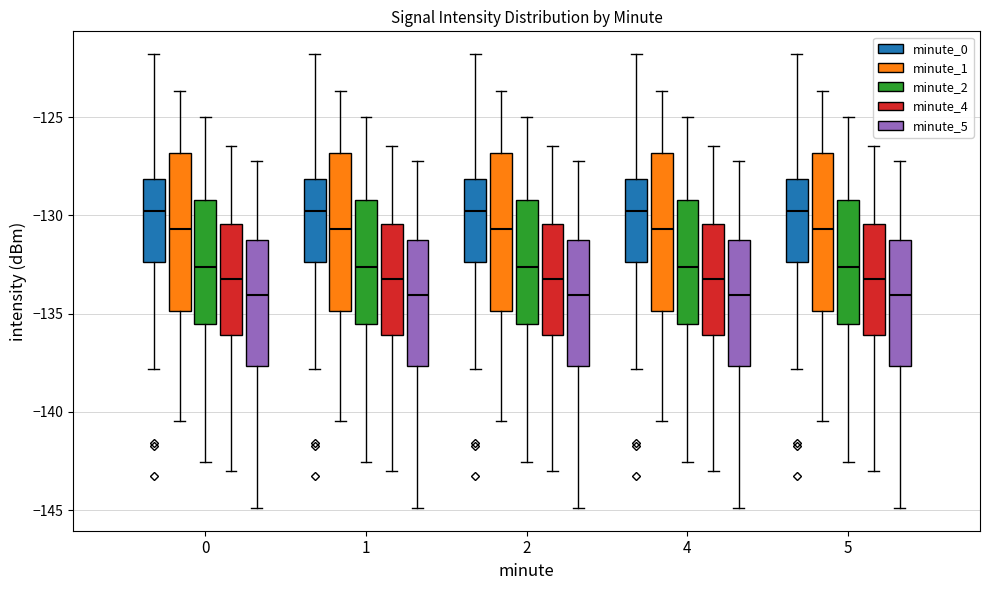

Reading left to right, read every box against the y-axis: the position of its median line, the range the box covers, and the ends of its whiskers. The values are not printed on the chart, so give them approximately, as read against the axis.

0 (minute_0): median -130.0, box -132.5 to -128.0, whiskers -138.0 to -122.0
0 (minute_1): median -130.5, box -135.0 to -127.0, whiskers -140.5 to -123.5
0 (minute_2): median -132.5, box -135.5 to -129.0, whiskers -142.5 to -125.0
0 (minute_4): median -133.0, box -136.0 to -130.5, whiskers -143.0 to -126.5
0 (minute_5): median -134.0, box -137.5 to -131.0, whiskers -145.0 to -127.0
1 (minute_0): median -130.0, box -132.5 to -128.0, whiskers -138.0 to -122.0
1 (minute_1): median -130.5, box -135.0 to -127.0, whiskers -140.5 to -123.5
1 (minute_2): median -132.5, box -135.5 to -129.0, whiskers -142.5 to -125.0
1 (minute_4): median -133.0, box -136.0 to -130.5, whiskers -143.0 to -126.5
1 (minute_5): median -134.0, box -137.5 to -131.0, whiskers -145.0 to -127.0
2 (minute_0): median -130.0, box -132.5 to -128.0, whiskers -138.0 to -122.0
2 (minute_1): median -130.5, box -135.0 to -127.0, whiskers -140.5 to -123.5
2 (minute_2): median -132.5, box -135.5 to -129.0, whiskers -142.5 to -125.0
2 (minute_4): median -133.0, box -136.0 to -130.5, whiskers -143.0 to -126.5
2 (minute_5): median -134.0, box -137.5 to -131.0, whiskers -145.0 to -127.0
4 (minute_0): median -130.0, box -132.5 to -128.0, whiskers -138.0 to -122.0
4 (minute_1): median -130.5, box -135.0 to -127.0, whiskers -140.5 to -123.5
4 (minute_2): median -132.5, box -135.5 to -129.0, whiskers -142.5 to -125.0
4 (minute_4): median -133.0, box -136.0 to -130.5, whiskers -143.0 to -126.5
4 (minute_5): median -134.0, box -137.5 to -131.0, whiskers -145.0 to -127.0
5 (minute_0): median -130.0, box -132.5 to -128.0, whiskers -138.0 to -122.0
5 (minute_1): median -130.5, box -135.0 to -127.0, whiskers -140.5 to -123.5
5 (minute_2): median -132.5, box -135.5 to -129.0, whiskers -142.5 to -125.0
5 (minute_4): median -133.0, box -136.0 to -130.5, whiskers -143.0 to -126.5
5 (minute_5): median -134.0, box -137.5 to -131.0, whiskers -145.0 to -127.0